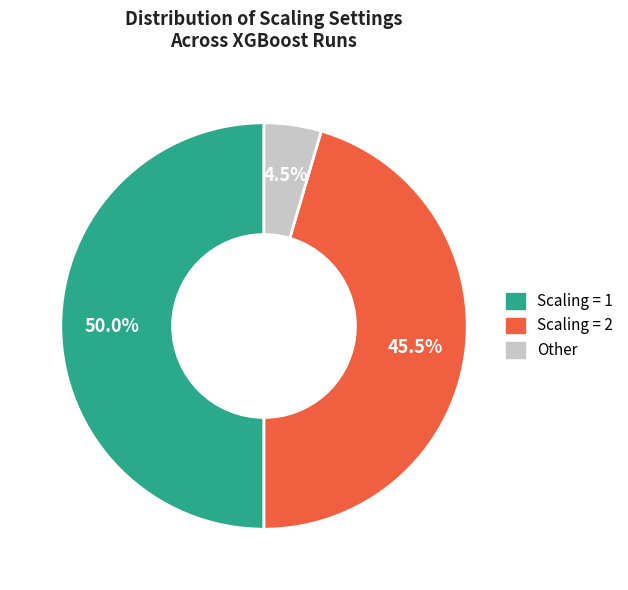

What is the largest slice in the pie chart?

1